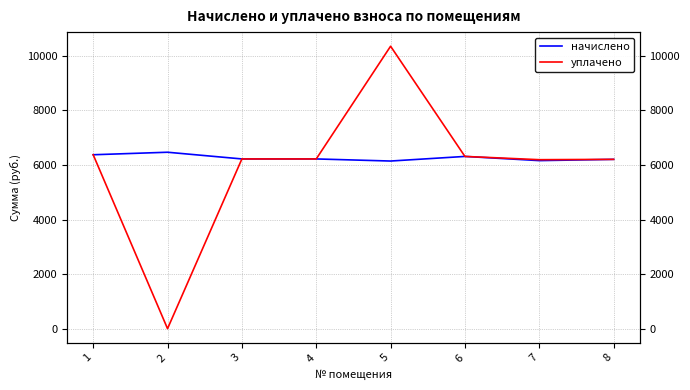

How many data points in уплачено are above 6220?

5